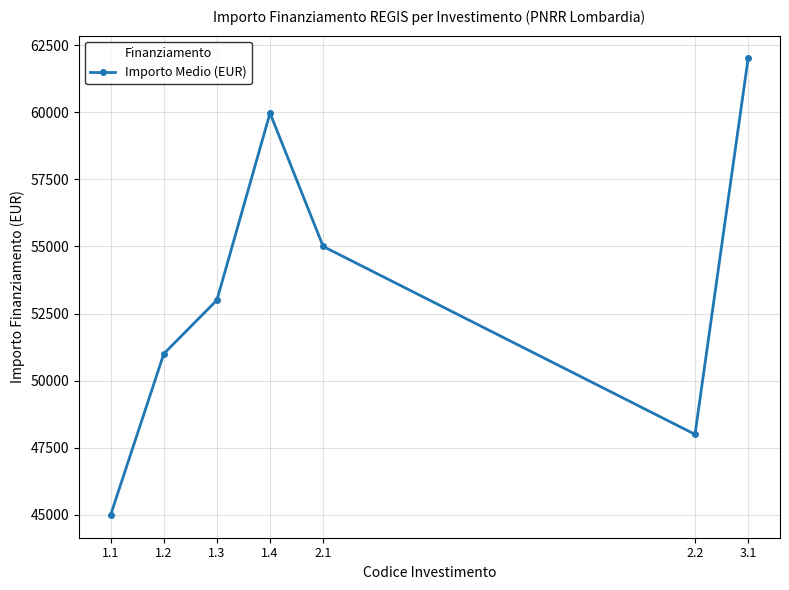

Is it true that the value at 2.2 is 15365?

False